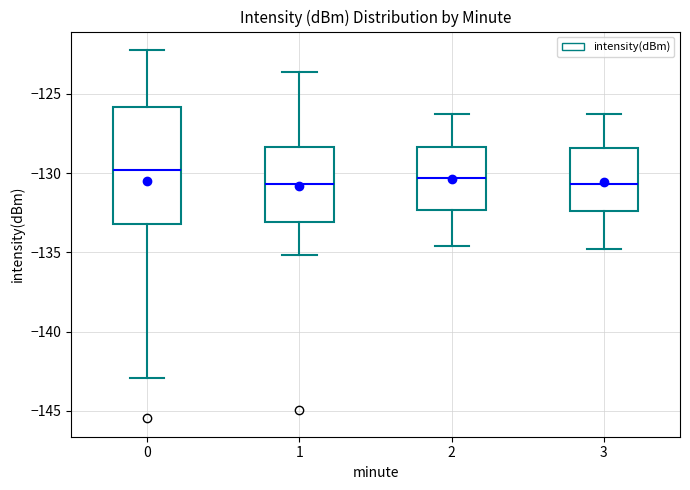

Where does the median line of the box at x = 0 sit on the y-axis? The values are not printed on the chart, so give them approximately, as read against the axis.

-130.0